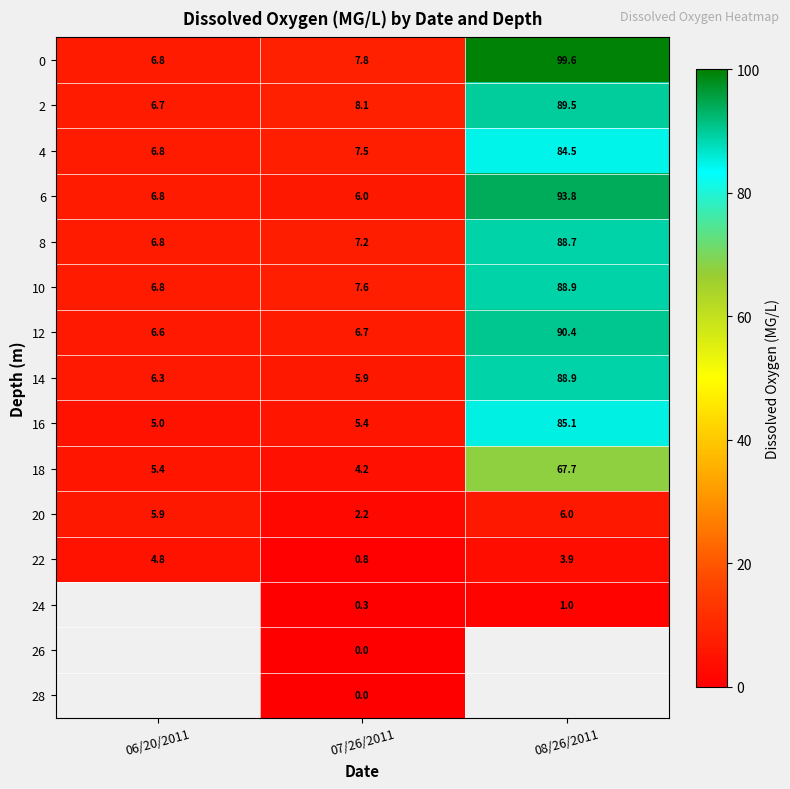

True or false: 0 has a value of 7.8 at 07/26/2011.

True